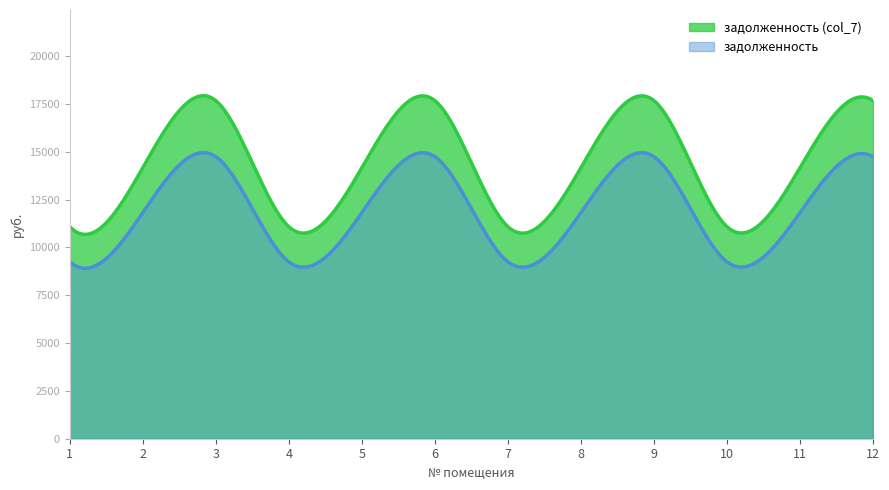

What are all the series names shown in the legend?

задолженность (col_7), задолженность